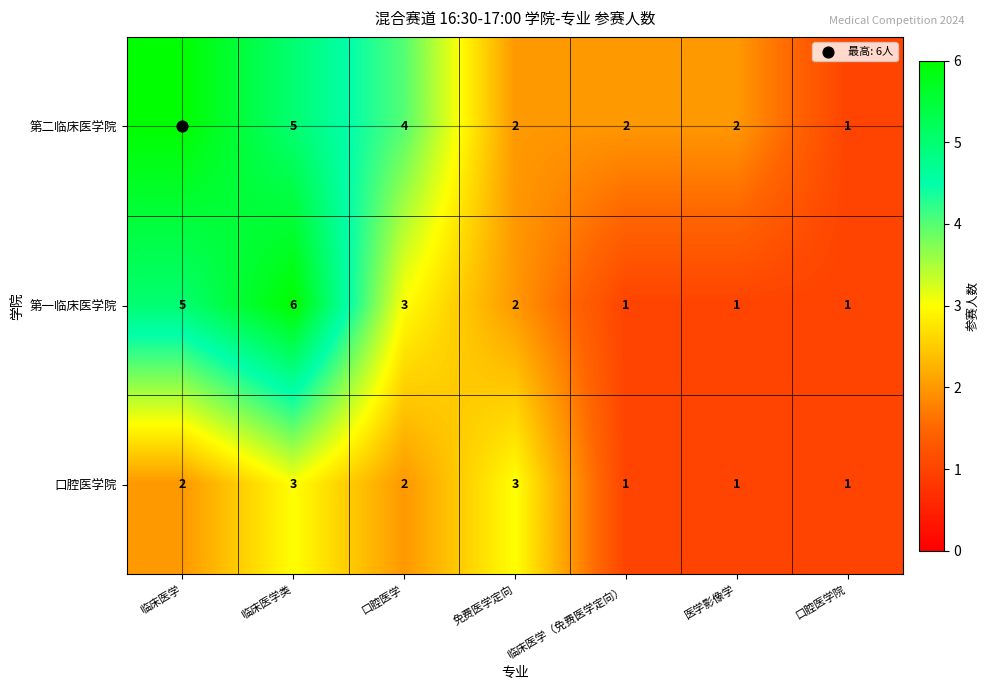

What is the maximum value shown in the chart?

6